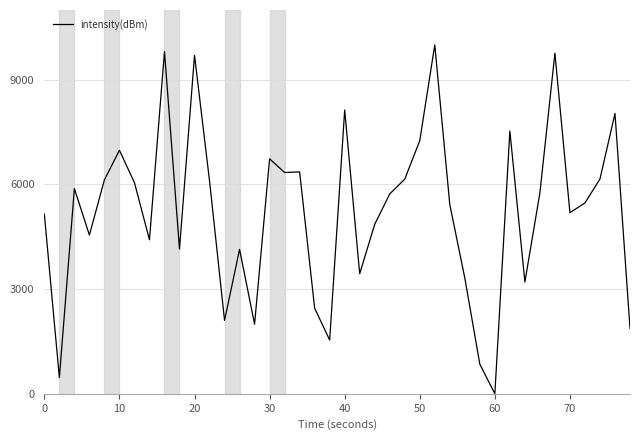

What is the difference between the maximum and minimum values?

10000.0